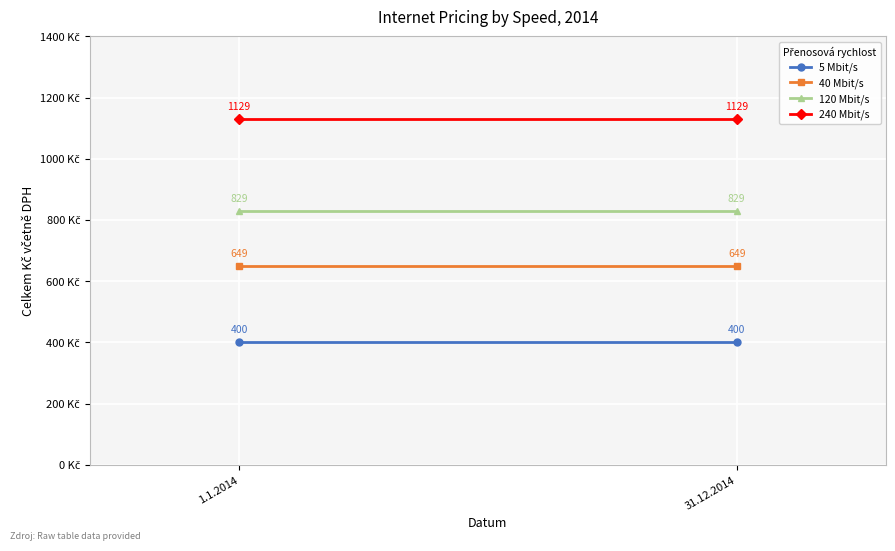

What is the average value of the 120 Mbit/s series?

829